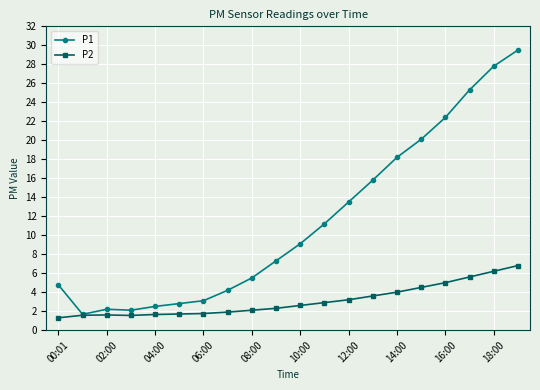

In P2, how many points are higher than both neighbors (excluding endpoints)?

1